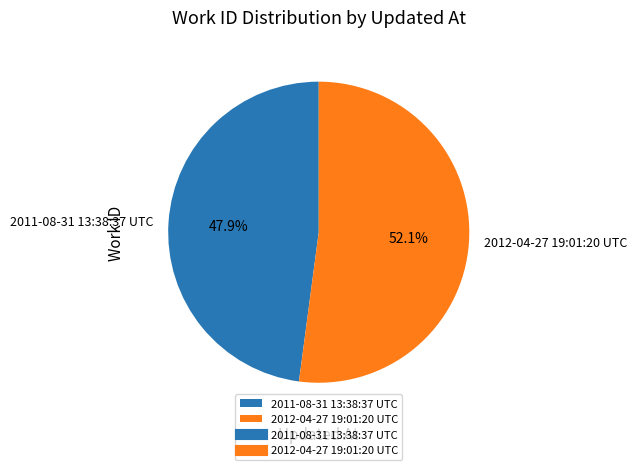

Between 2012-04-27 19:01:20 UTC and 2011-08-31 13:38:37 UTC, which is larger?

2012-04-27 19:01:20 UTC